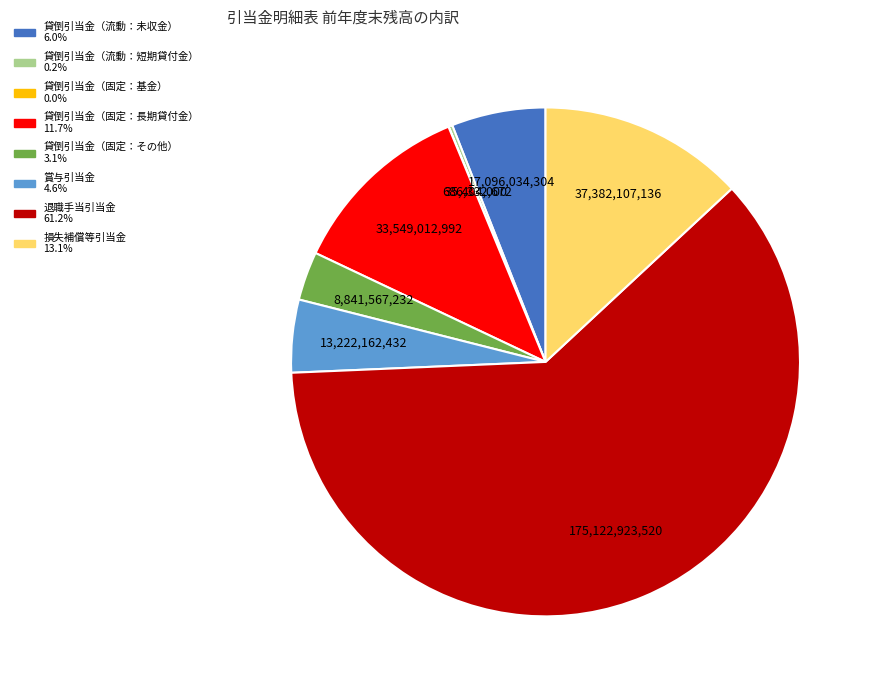

Is there a majority slice in this chart?

Yes